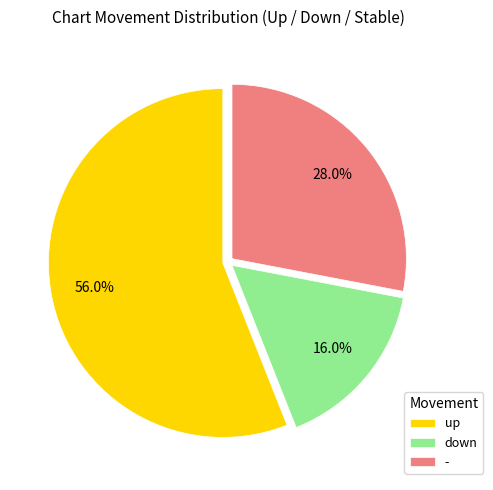

Which category has the biggest portion of the pie?

up